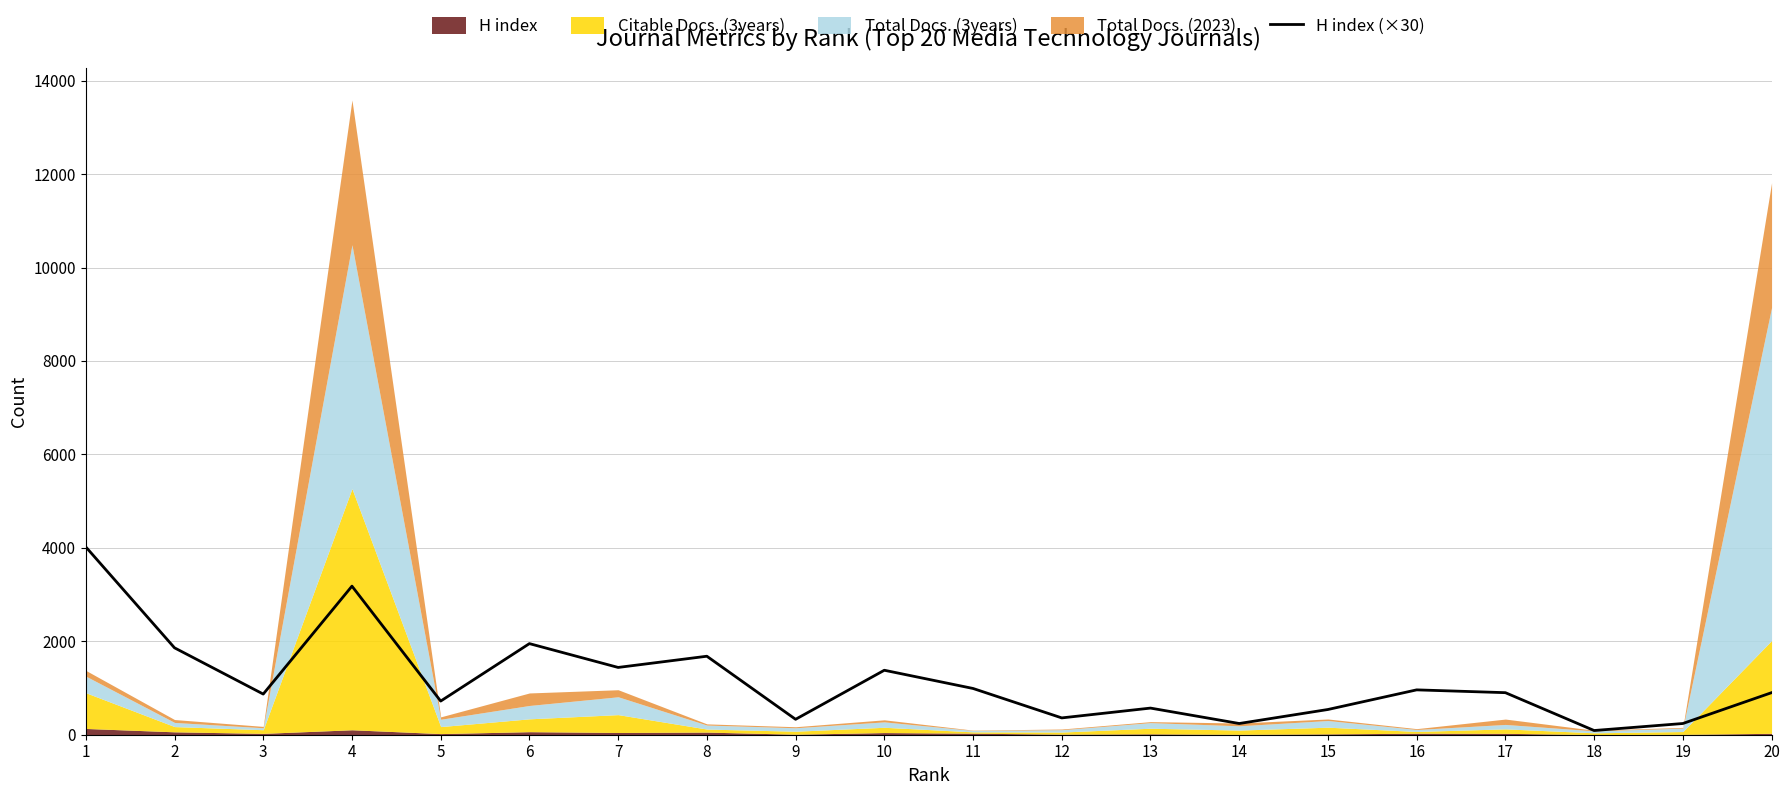

True or false: the data shows 163 at 9.

False